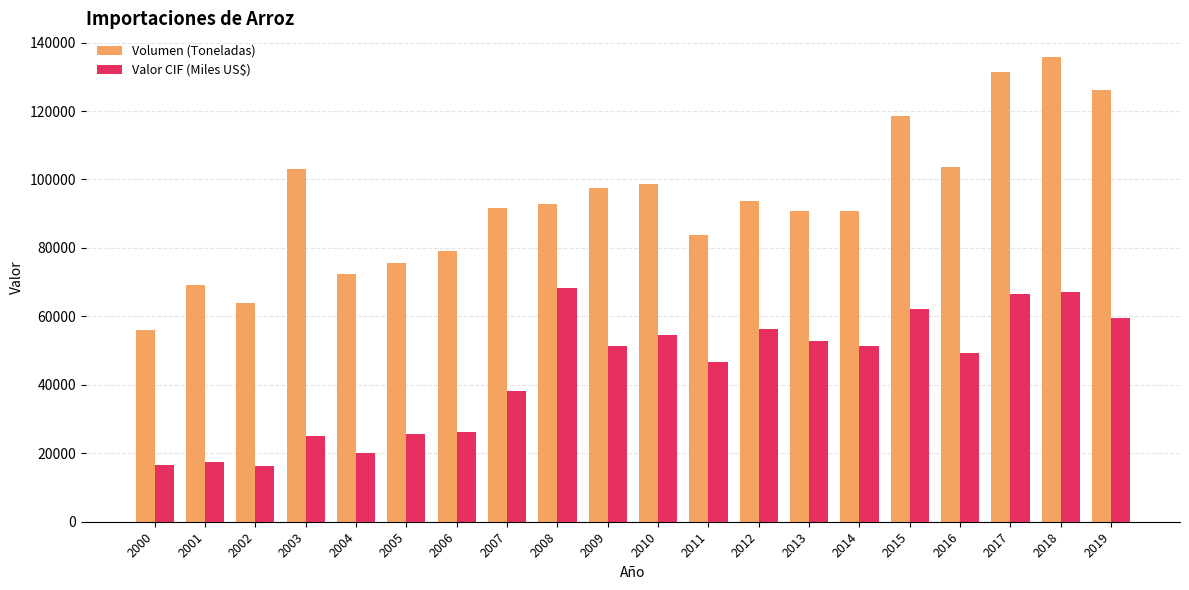

Is the value of Volumen (Toneladas) at 2019 greater than the value of Valor CIF (Miles US$) at 2006?

Yes